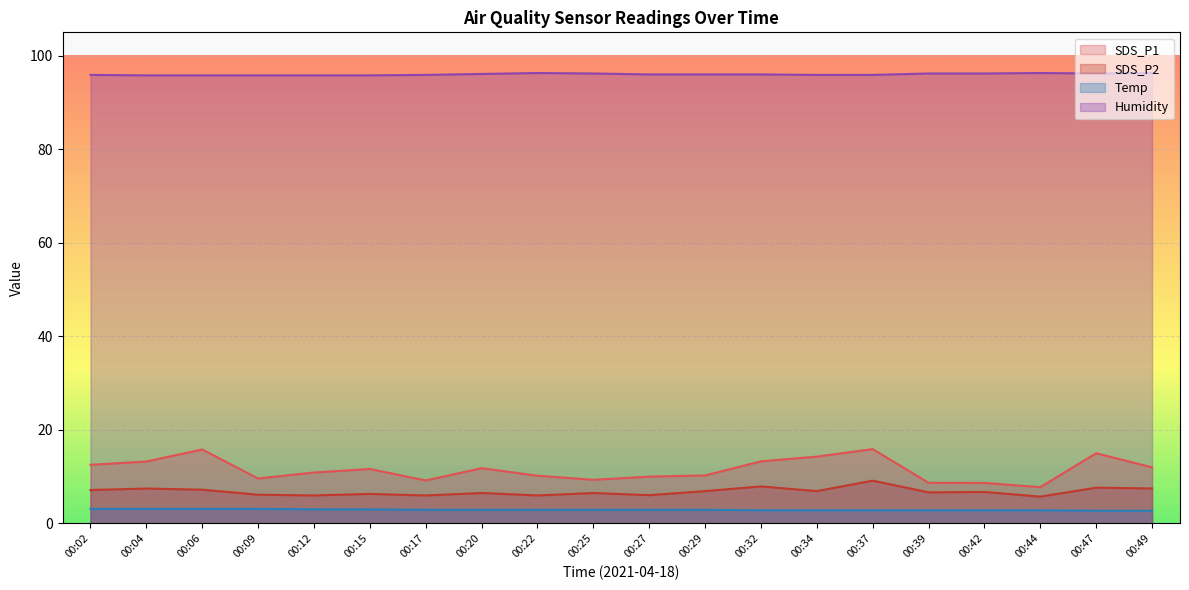

What is the value of the SDS_P2 point at the 8th from the left?

6.5